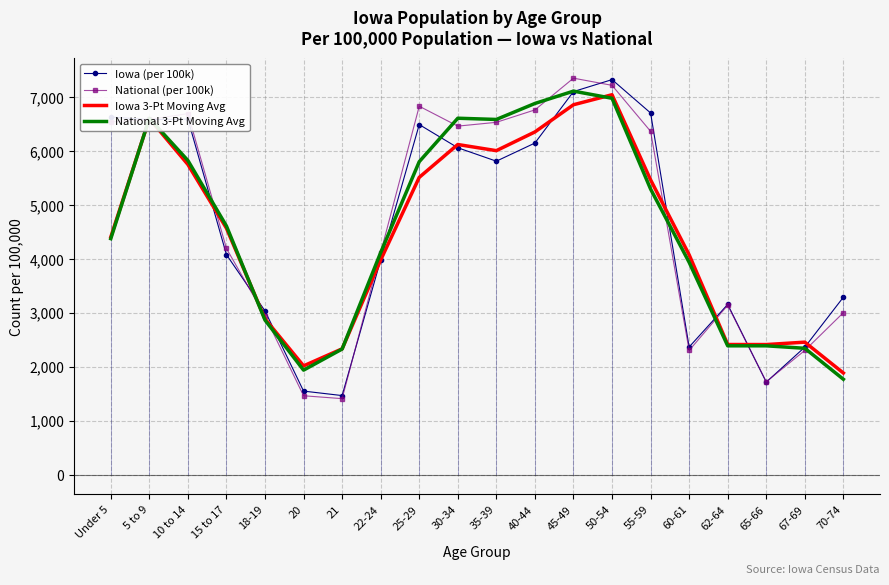

In Iowa 3-Pt Moving Avg, how many points are lower than both neighbors (excluding endpoints)?

3